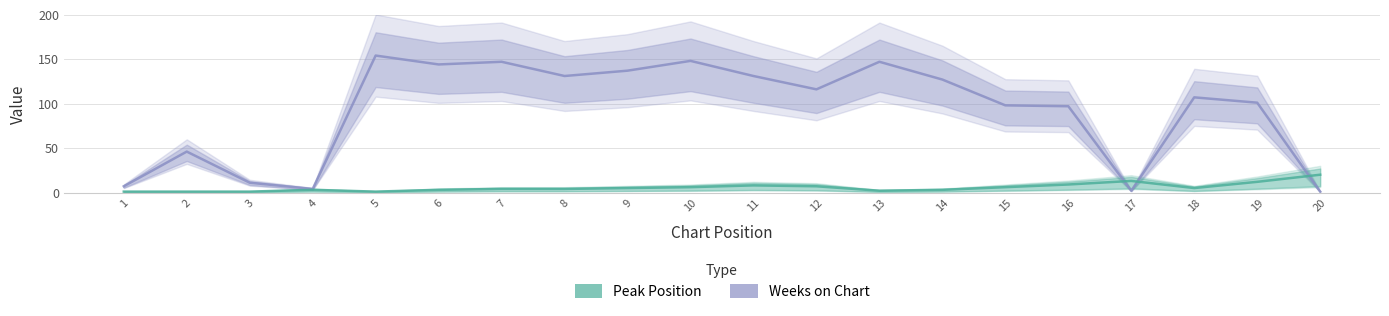

Does the chart have visible grid lines?

Yes